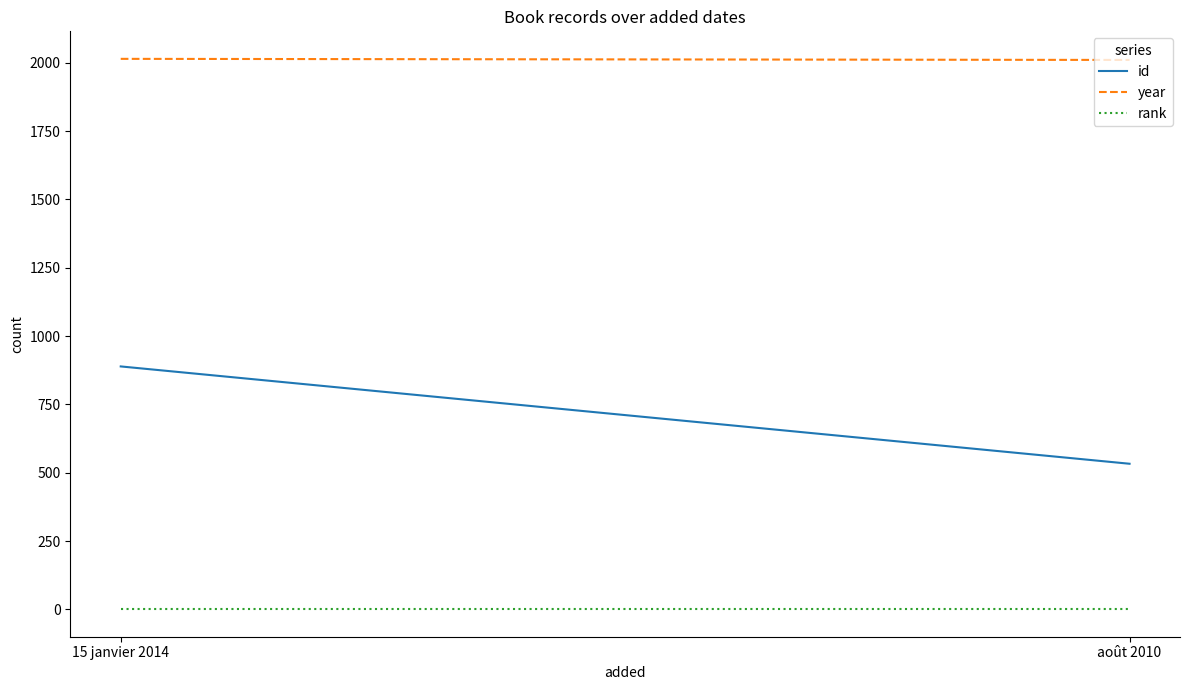

The value of rank at 15 janvier 2014 is 1. True or false?

True